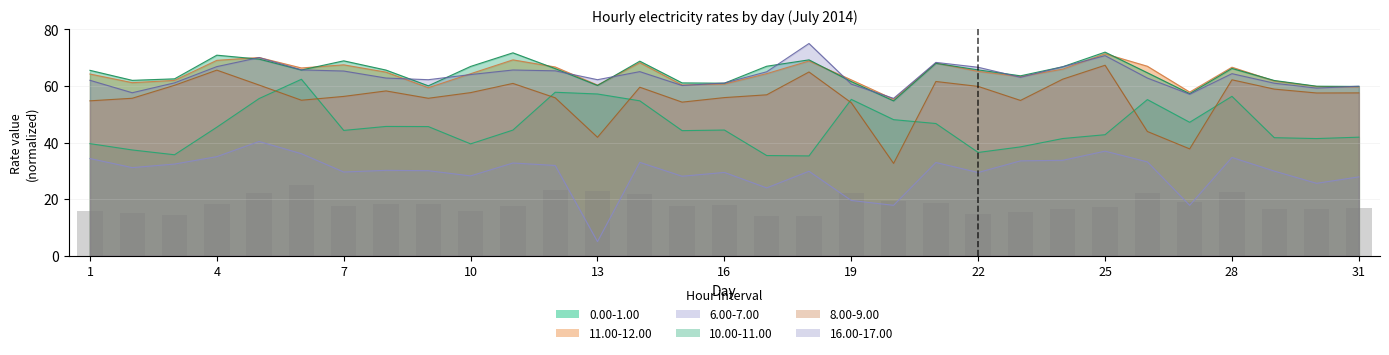

Reading right to left, extract all data points from this chart.

0.00-1.00: 31=41.9	30=41.4	29=41.7	28=56.3	27=47.2	26=55.2	25=42.8	24=41.4	23=38.5	22=36.5	21=46.7	20=48.1	19=55.3	18=35.3	17=35.4	16=44.4	15=44.2	14=54.7	13=57.2	12=57.8	11=44.4	10=39.5	9=45.6	8=45.7	7=44.3	6=62.4	5=55.5	4=45.4	3=35.7	2=37.4	1=39.6
11.00-12.00: 31=59.6	30=59.8	29=61.8	28=66.6	27=57.8	26=67.0	25=71.4	24=65.9	23=63.3	22=65.1	21=68.1	20=55.3	19=62.1	18=68.8	17=64.3	16=60.7	15=60.3	14=68.2	13=60.3	12=66.7	11=69.2	10=64.3	9=59.4	8=64.9	7=67.5	6=66.4	5=70.0	4=69.0	3=62.0	2=61.2	1=64.2
6.00-7.00: 31=27.9	30=25.6	29=29.9	28=34.7	27=17.8	26=33.2	25=37.0	24=33.7	23=33.5	22=29.4	21=33.0	20=17.8	19=19.5	18=29.9	17=24.0	16=29.4	15=28.1	14=33.0	13=5.0	12=31.9	11=32.8	10=28.2	9=30.1	8=30.2	7=29.6	6=36.1	5=40.4	4=35.0	3=32.4	2=31.2	1=34.4
10.00-11.00: 31=59.8	30=59.9	29=61.9	28=66.2	27=57.3	26=64.7	25=71.9	24=66.8	23=63.6	22=65.7	21=68.0	20=54.7	19=61.5	18=69.2	17=67.0	16=61.0	15=61.1	14=68.8	13=60.2	12=66.1	11=71.7	10=66.9	9=60.0	8=65.6	7=68.9	6=65.6	5=69.5	4=70.9	3=62.5	2=62.0	1=65.5
8.00-9.00: 31=57.5	30=57.5	29=58.9	28=62.2	27=37.8	26=43.9	25=67.3	24=62.4	23=54.9	22=59.8	21=61.6	20=32.6	19=54.1	18=64.9	17=56.9	16=55.9	15=54.3	14=59.6	13=41.9	12=55.8	11=60.9	10=57.6	9=55.6	8=58.2	7=56.3	6=55.0	5=60.3	4=65.6	3=60.2	2=55.6	1=54.7
16.00-17.00: 31=59.9	30=59.2	29=61.0	28=64.3	27=57.1	26=62.8	25=70.7	24=66.8	23=63.1	22=66.6	21=68.3	20=55.6	19=60.6	18=75.0	17=65.0	16=61.0	15=60.2	14=65.1	13=62.2	12=65.3	11=65.6	10=64.0	9=62.2	8=62.8	7=65.3	6=65.7	5=70.0	4=66.8	3=61.1	2=57.6	1=62.0